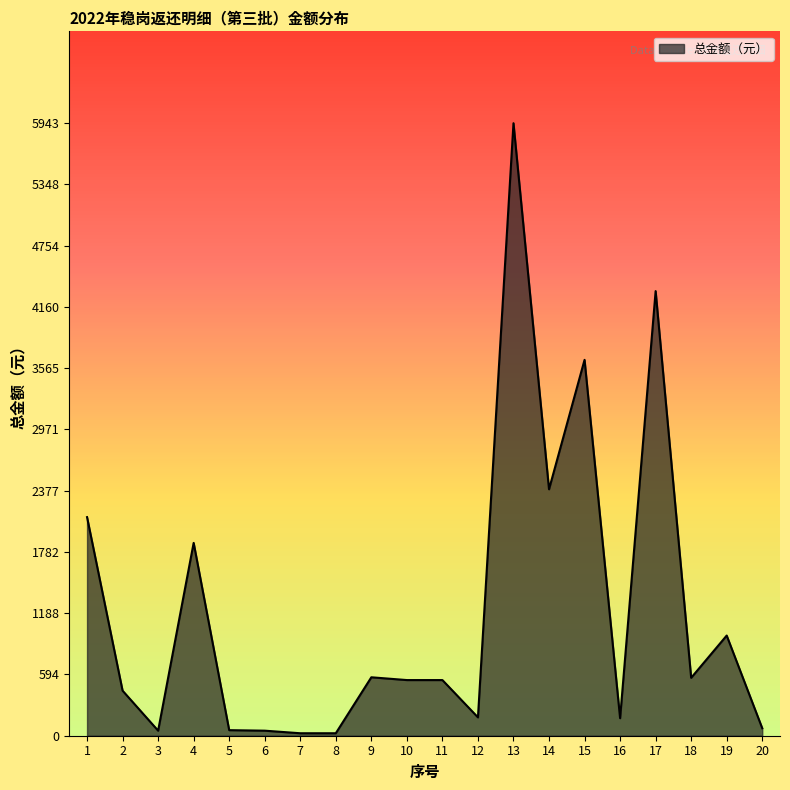

Is it true that the value at 14 is 2391?

True